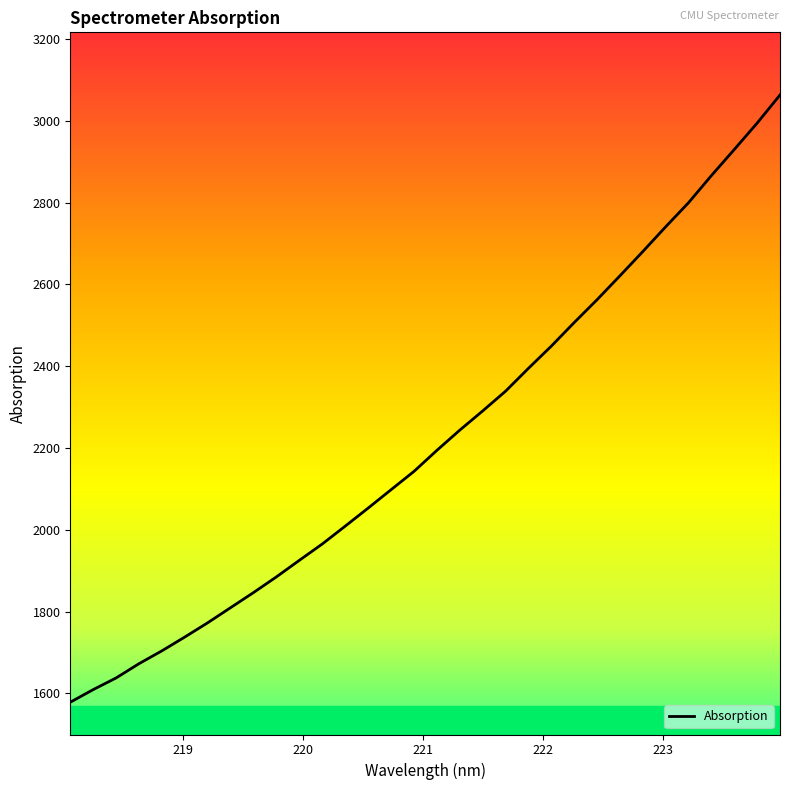

What is the greatest value displayed?

3063.3